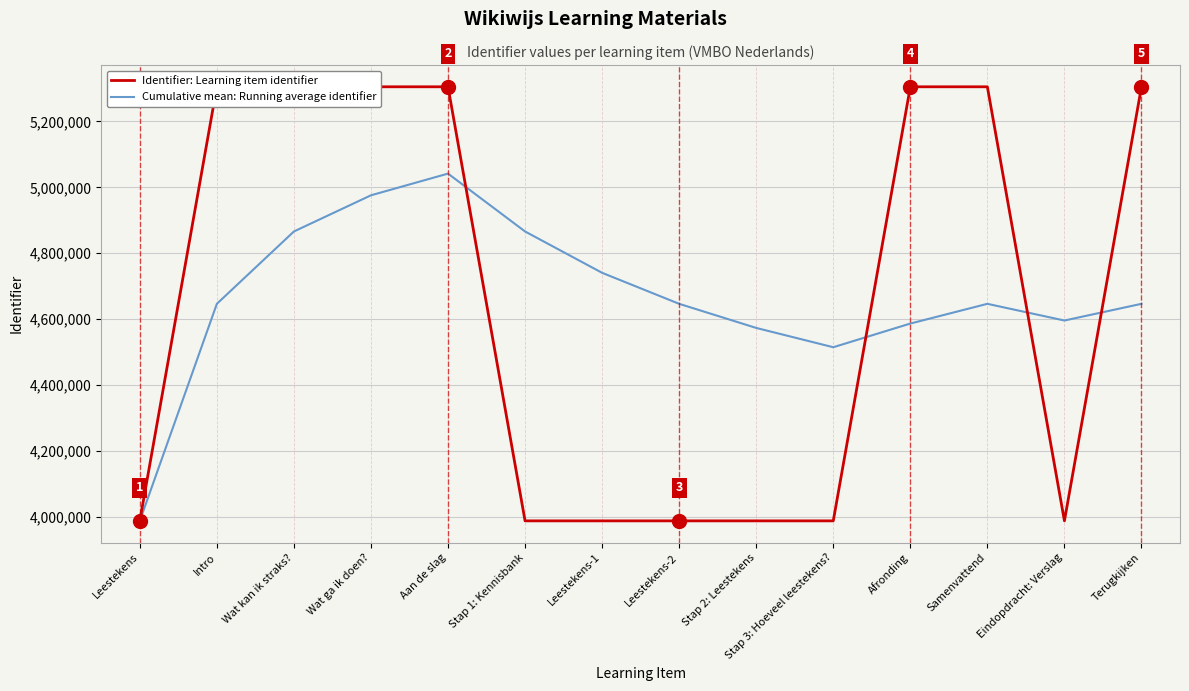

How many categories are shown in the chart?

14